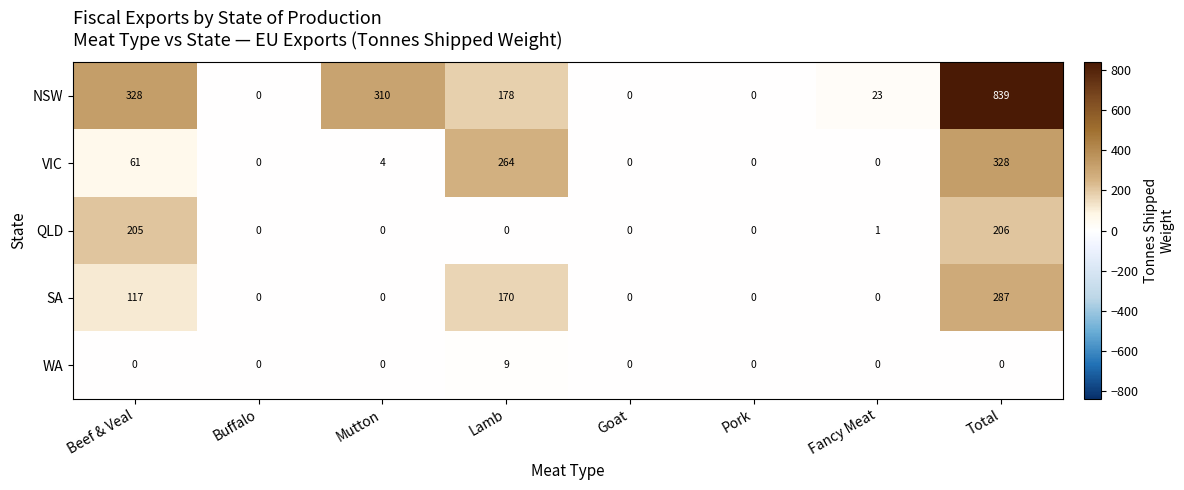

Which series changed the most between Beef & Veal and Lamb?

QLD